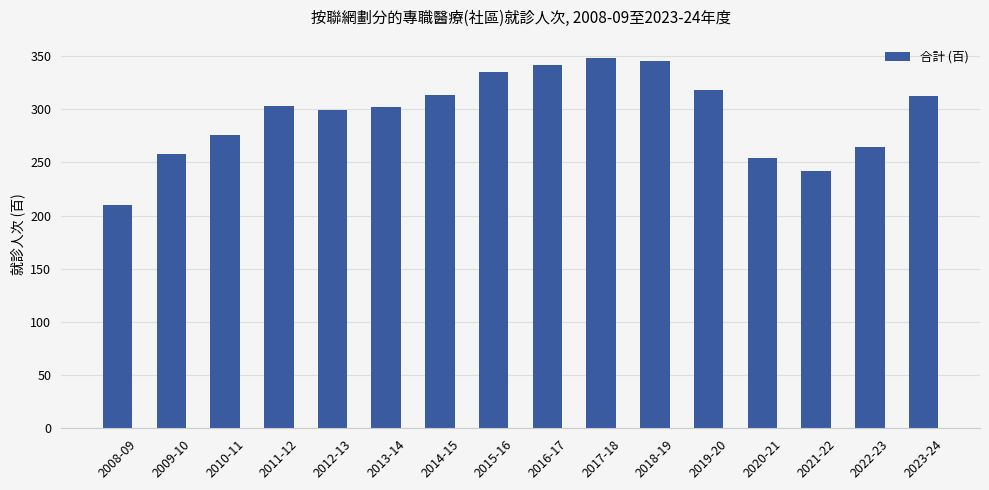

What is the sum of the values at 2013-14 and 2018-19?

647.4